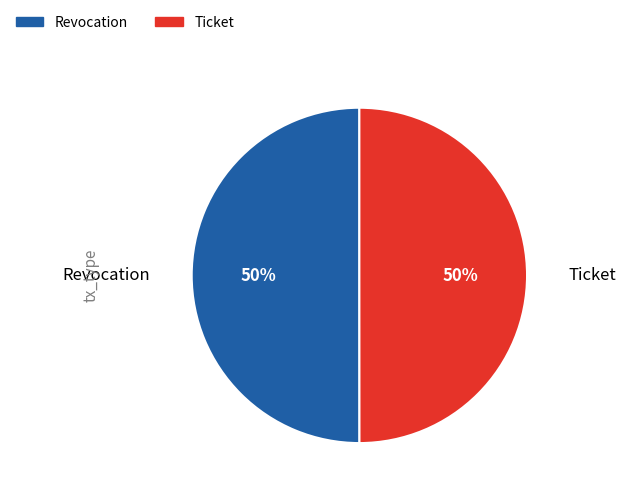

To the nearest percent, what is the combined percentage of Revocation and Ticket?

100%